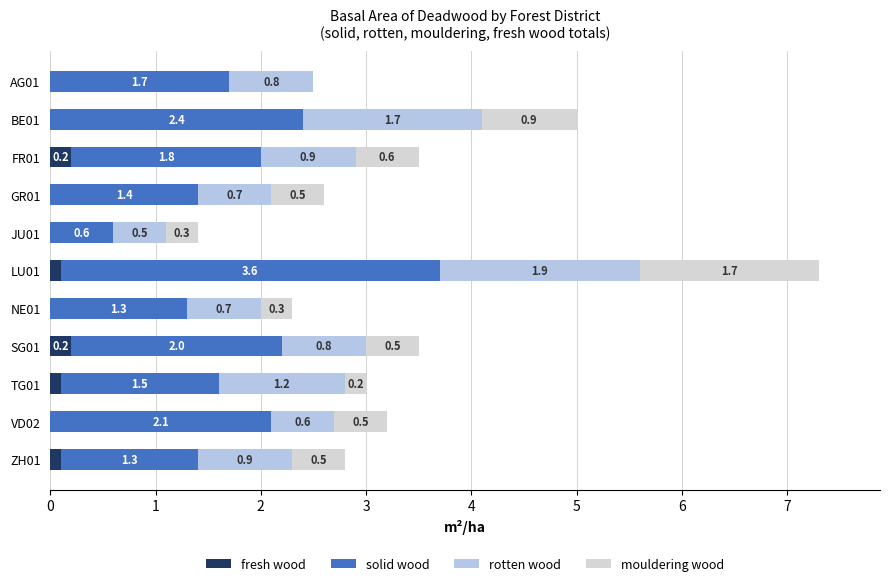

The value of fresh wood at TG01 is 0.1. True or false?

True